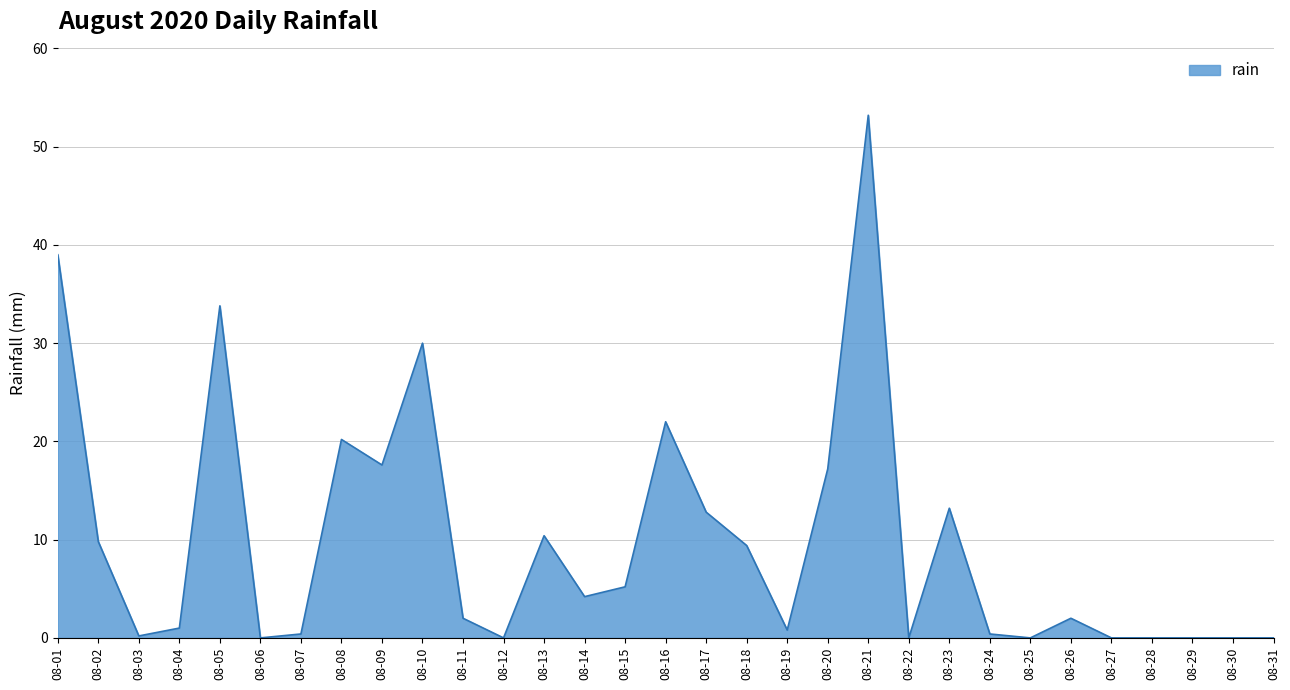

Which category has the highest value across all series?

08-21